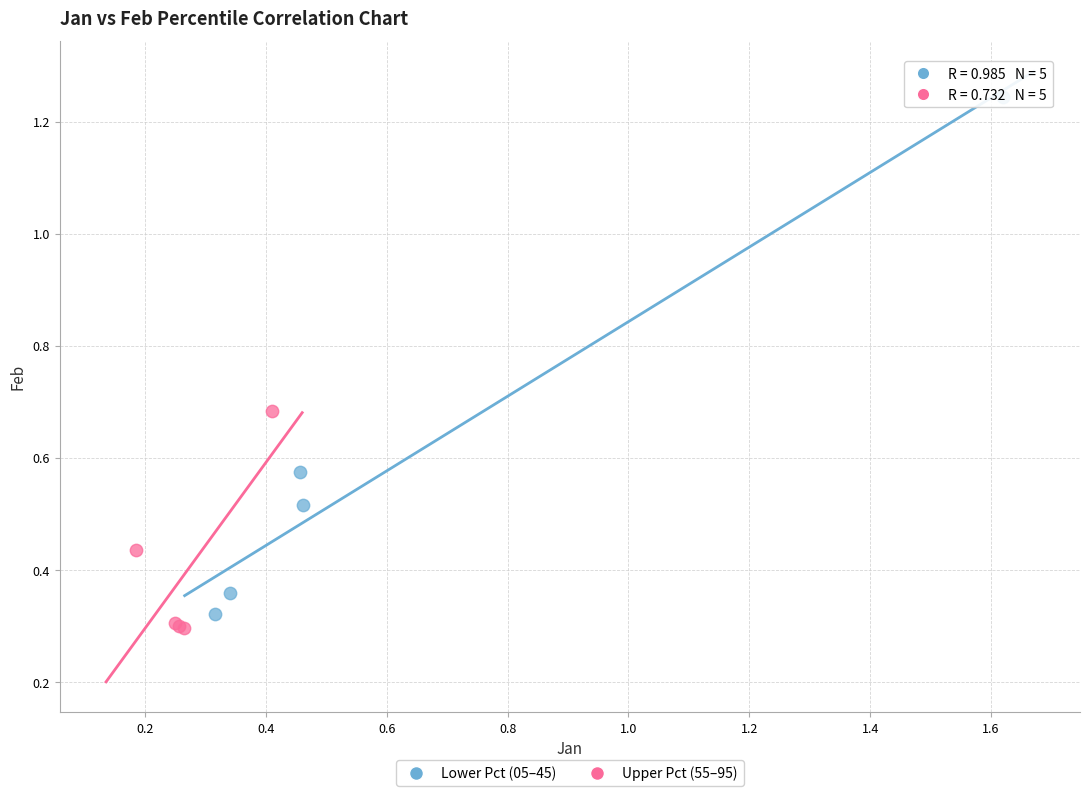

Which series contains the highest Y value?

Lower Pct (05–45)